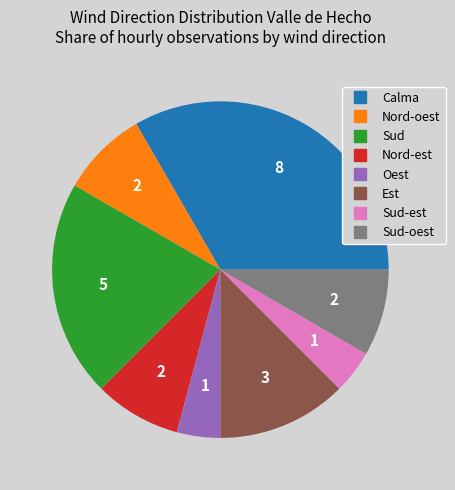

Does any single category account for the majority?

No